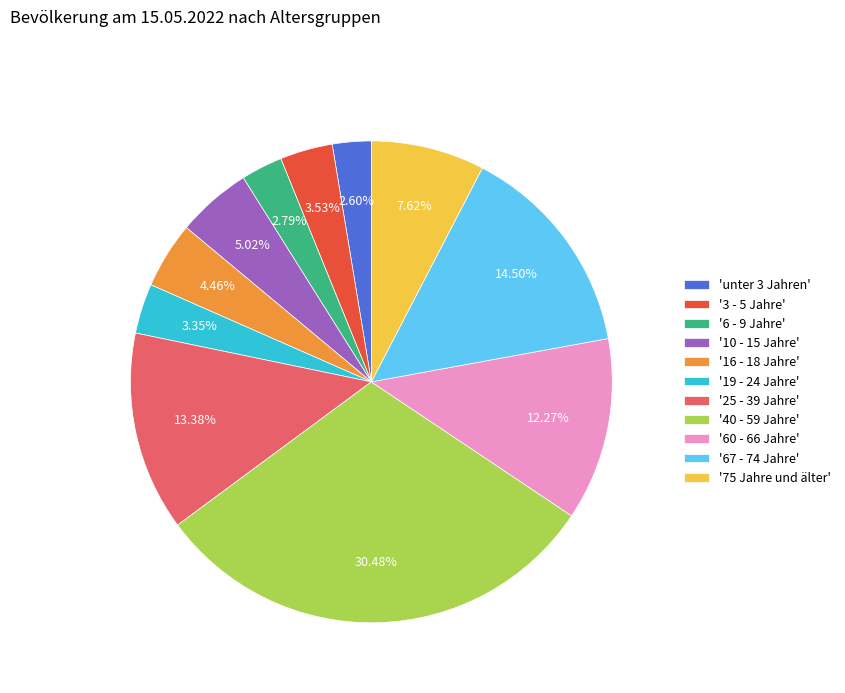

Which has a higher value, '16 - 18 Jahre' or '10 - 15 Jahre'?

'10 - 15 Jahre'